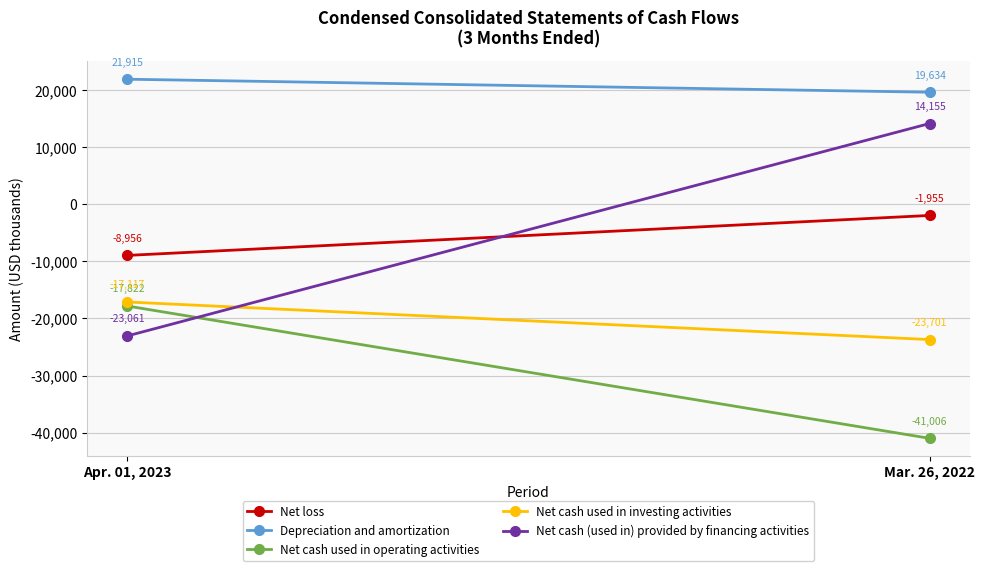

Which category has the highest value in the Net loss series?

Mar. 26, 2022